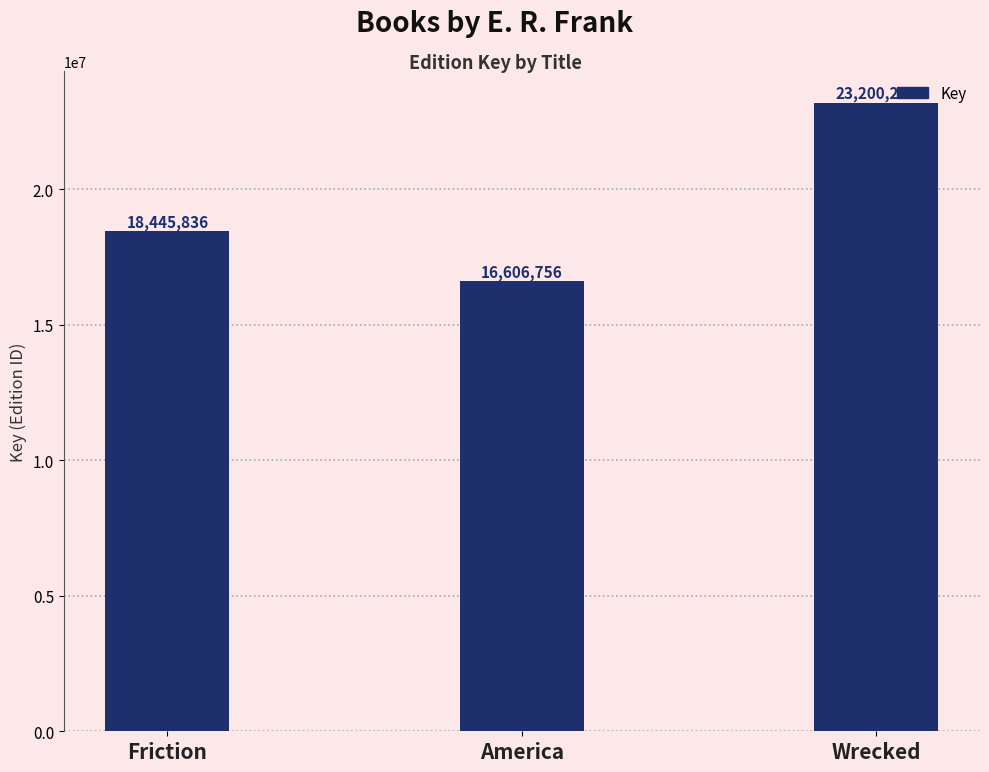

What position from the right is America?

2